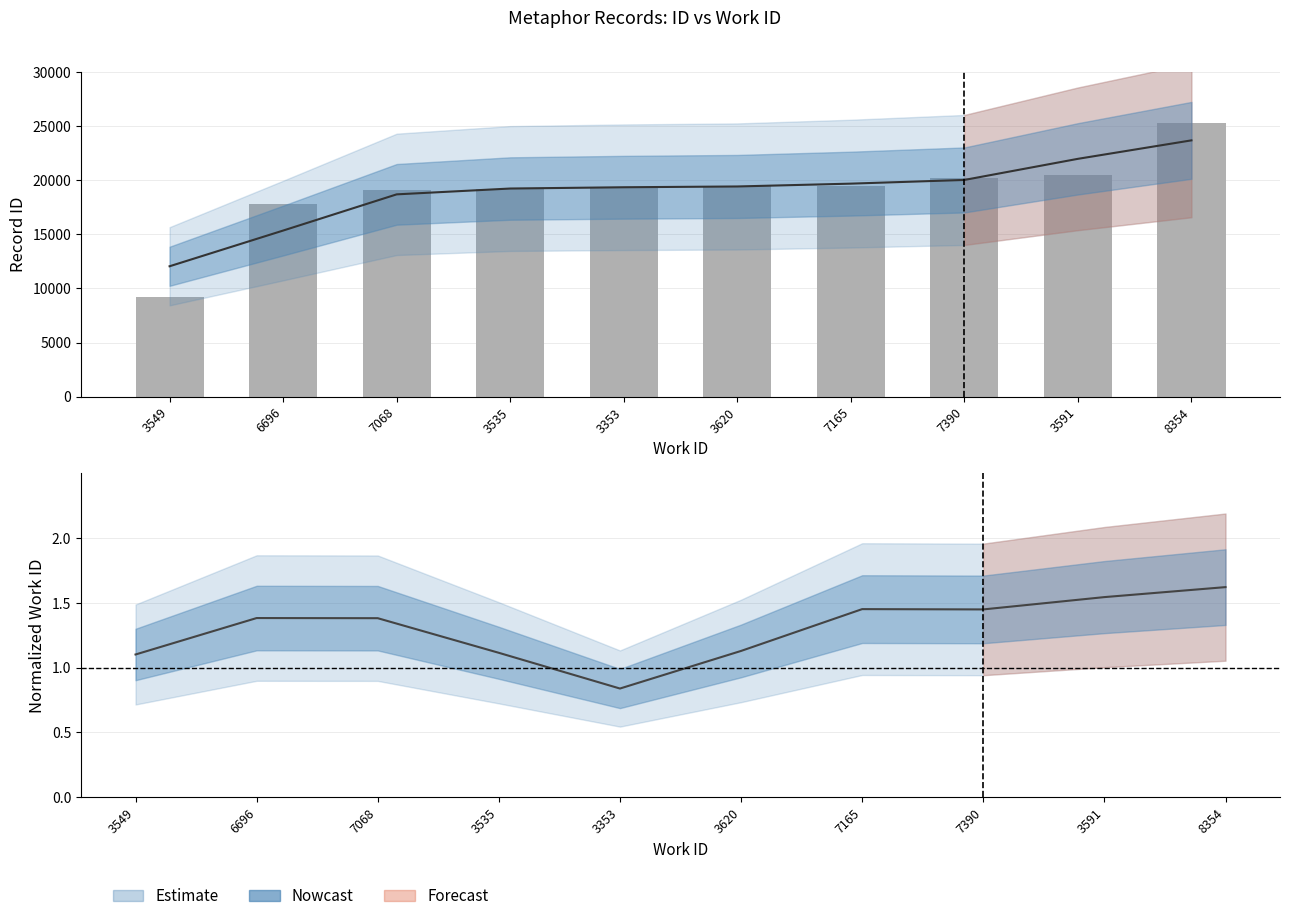

Reading left to right, list all the values displayed in this chart.

3549=9187	6696=17781	7068=19092	3535=19228	3353=19397	3620=19445	7165=19446	7390=20182	3591=20468	8354=25305